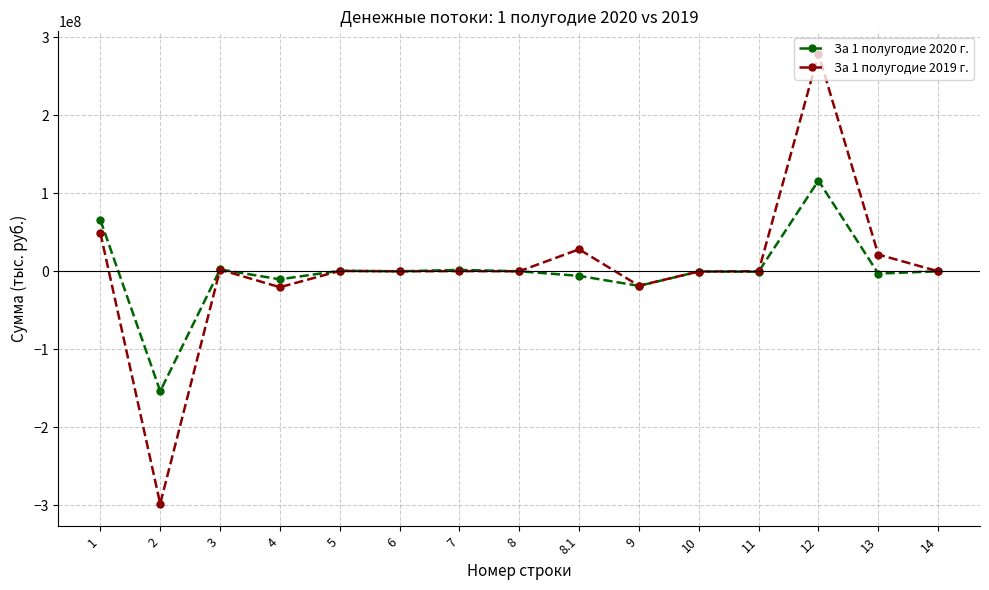

What are all the series names shown in the legend?

За 1 полугодие 2020 г., За 1 полугодие 2019 г.